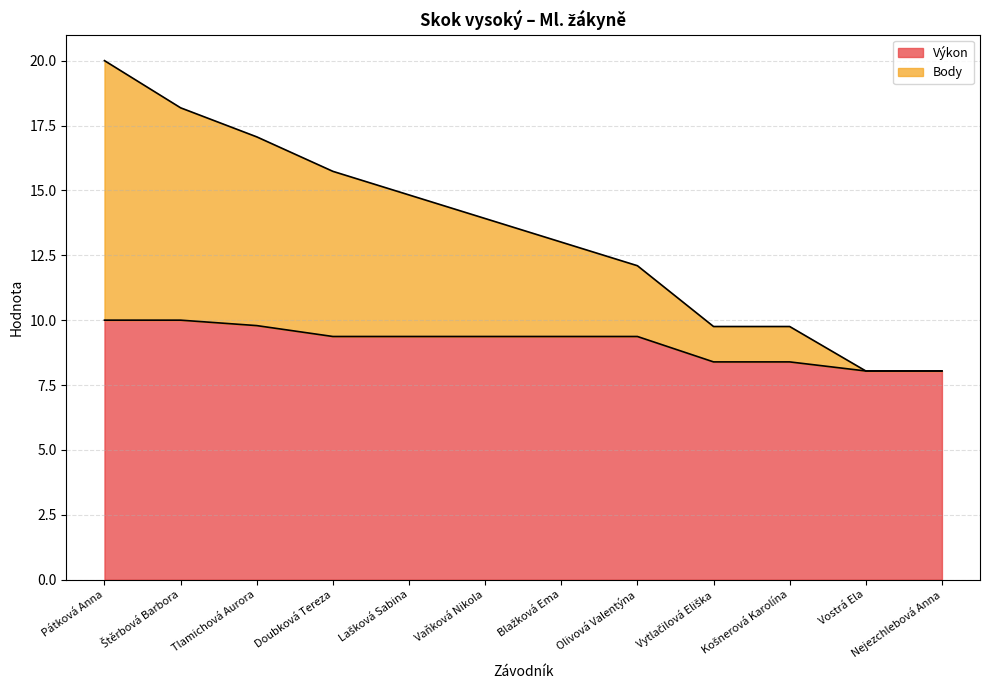

At which category is the sum across all series the highest?

Pátková Anna